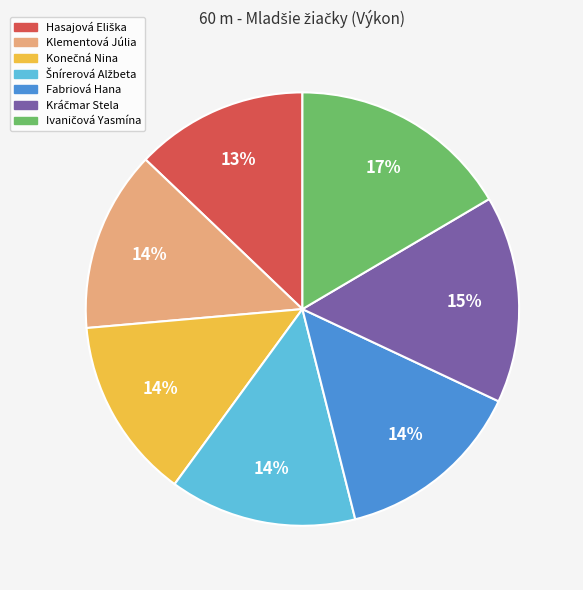

To the nearest percent, what is the difference between the largest and smallest slice percentages?

4%